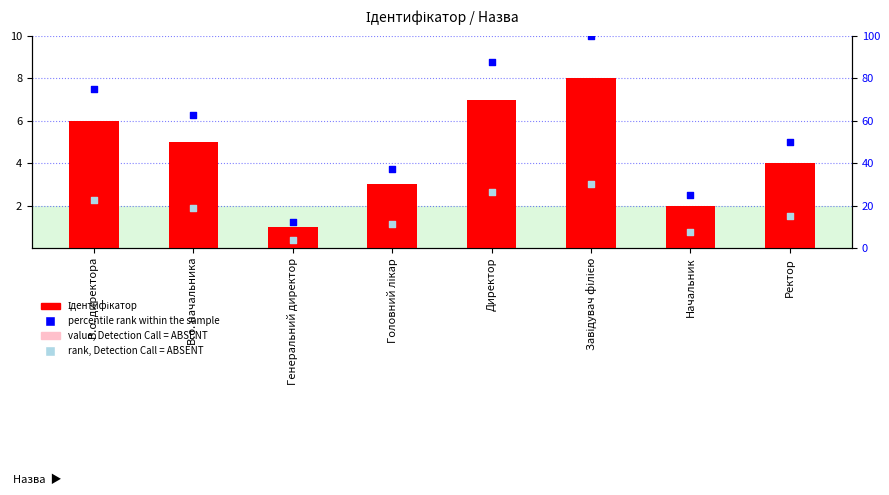

What are all the series names shown in the legend?

Ідентифікатор, value, Detection Call = ABSENT, percentile rank within the sample, rank, Detection Call = ABSENT